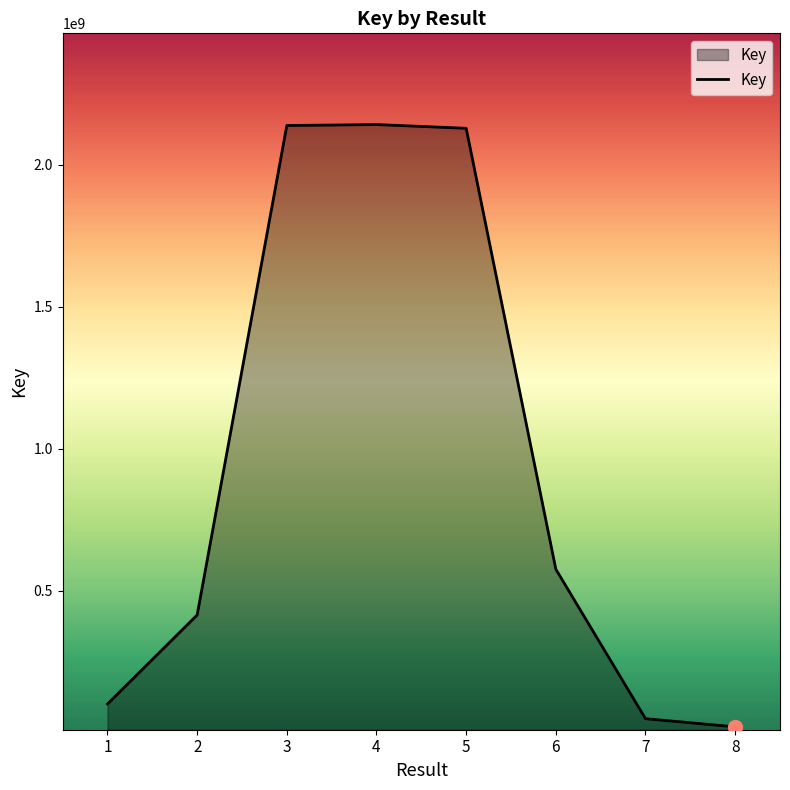

The value at 2 is 596052039. True or false?

False